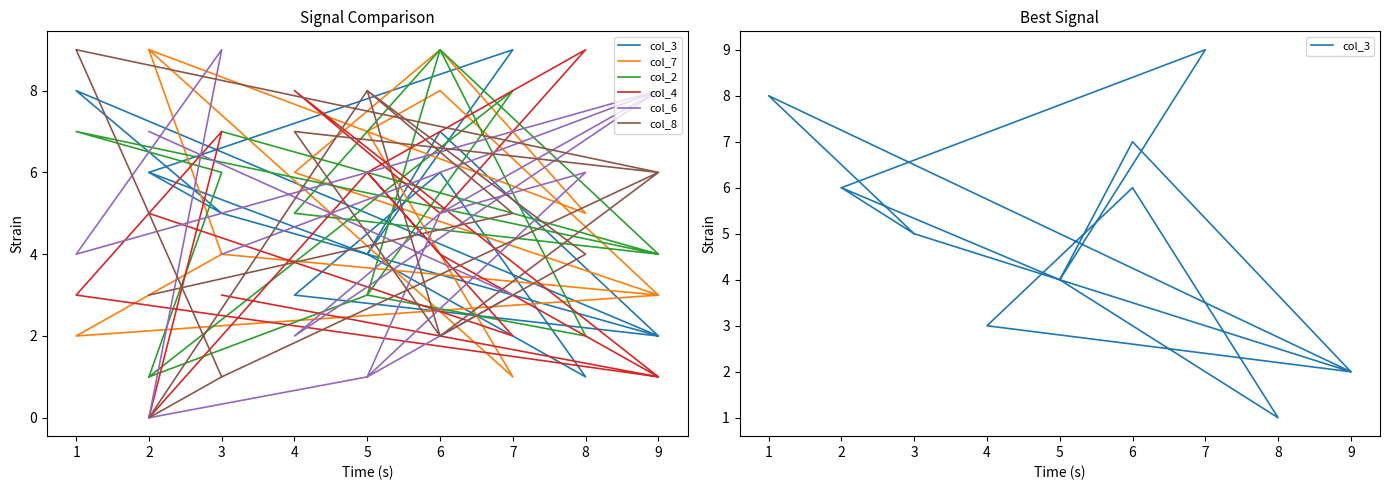

After their last crossing, which series has the higher values: col_7 or col_6?

col_7